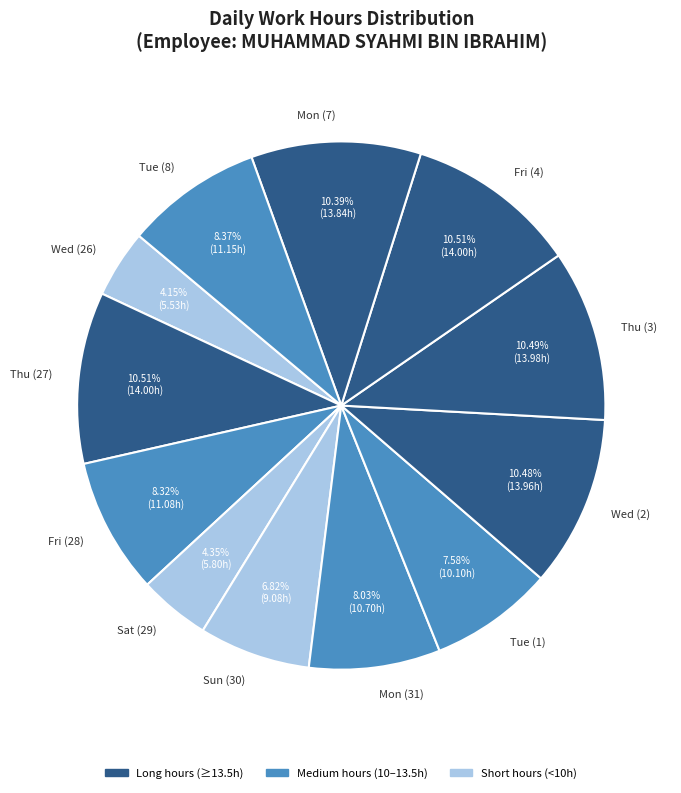

To the nearest percent, what is the combined percentage of Fri (4) and Mon (31)?

19%